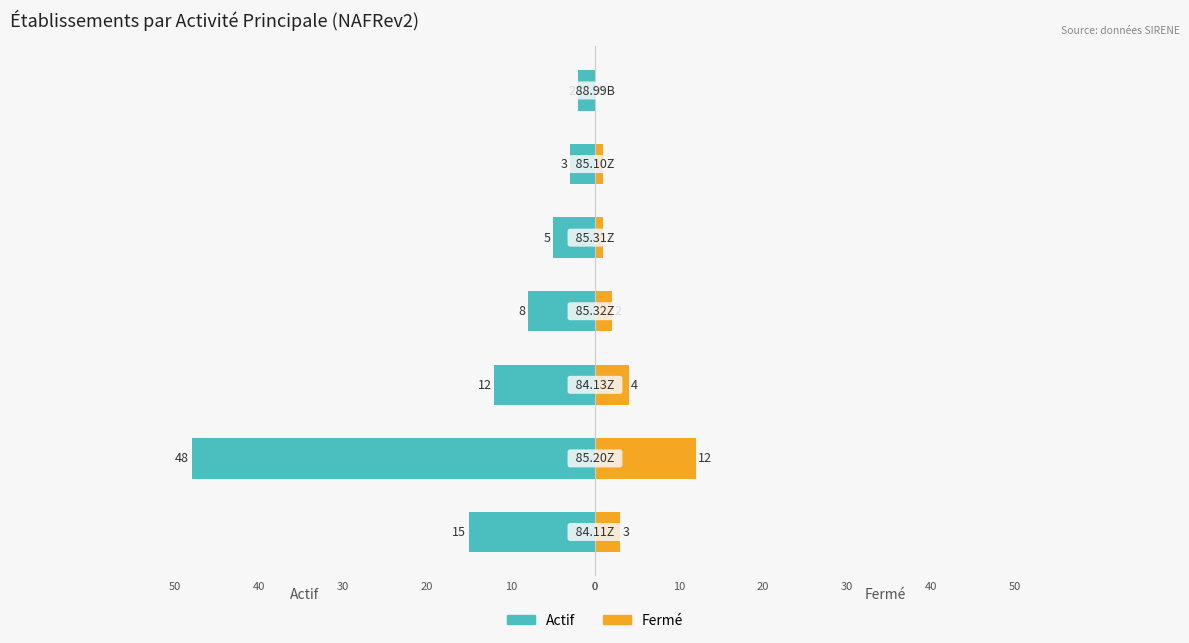

Which series changed the most between 0 and 20?

Actif